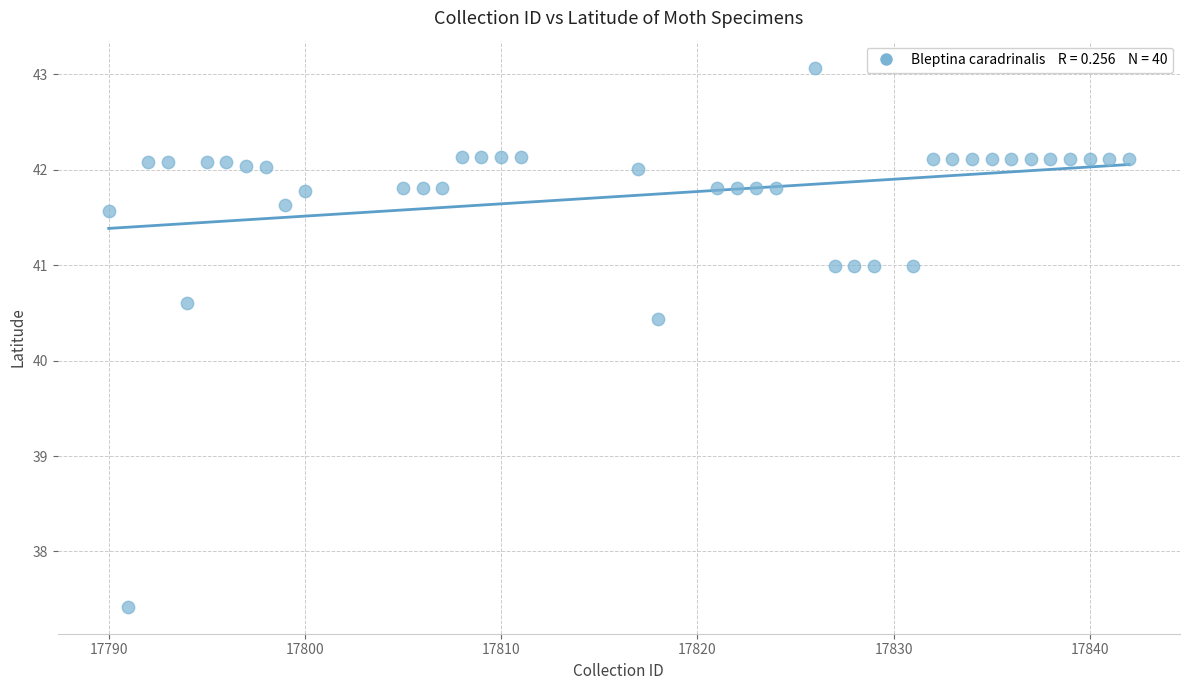

What is the range of Y values (max minus min)?

5.6